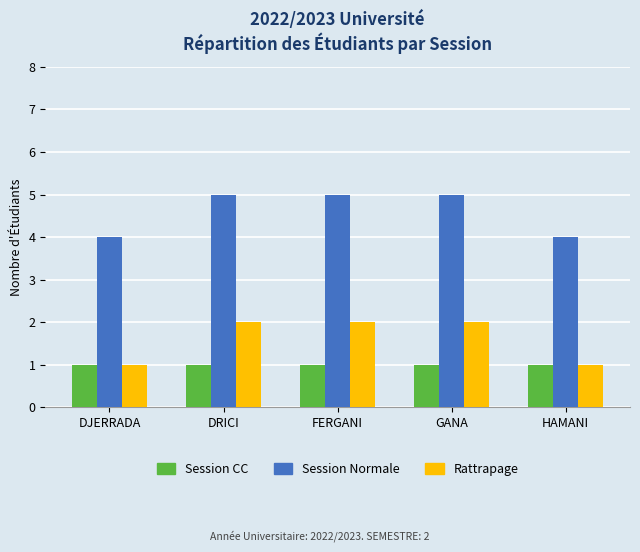

Reading right to left, extract all data points from this chart.

Session CC: HAMANI=1	GANA=1	FERGANI=1	DRICI=1	DJERRADA=1
Session Normale: HAMANI=4	GANA=5	FERGANI=5	DRICI=5	DJERRADA=4
Rattrapage: HAMANI=1	GANA=2	FERGANI=2	DRICI=2	DJERRADA=1